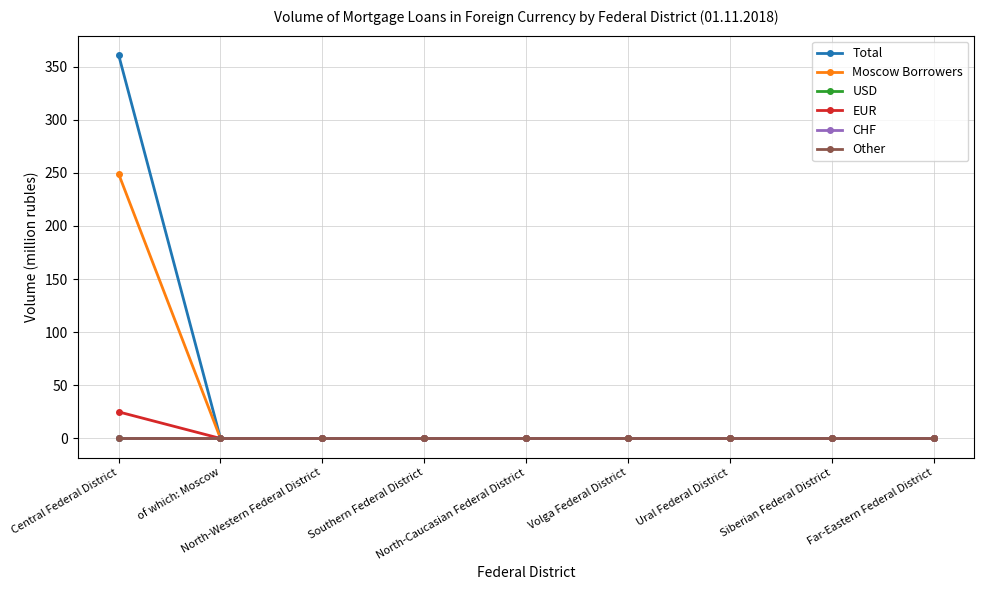

True or false: CHF and Total cross at least once.

False